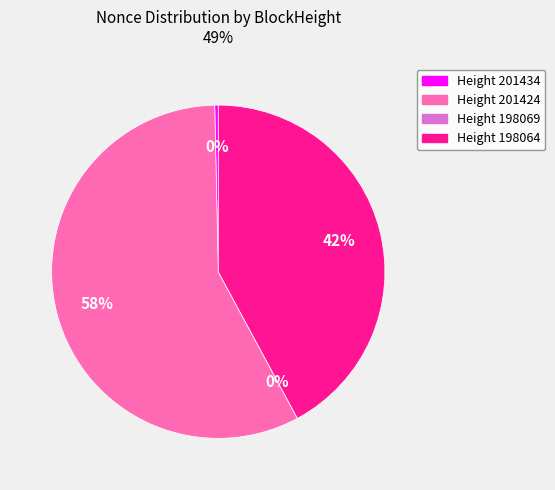

What is the change in value from 201434 to 198069?

-1